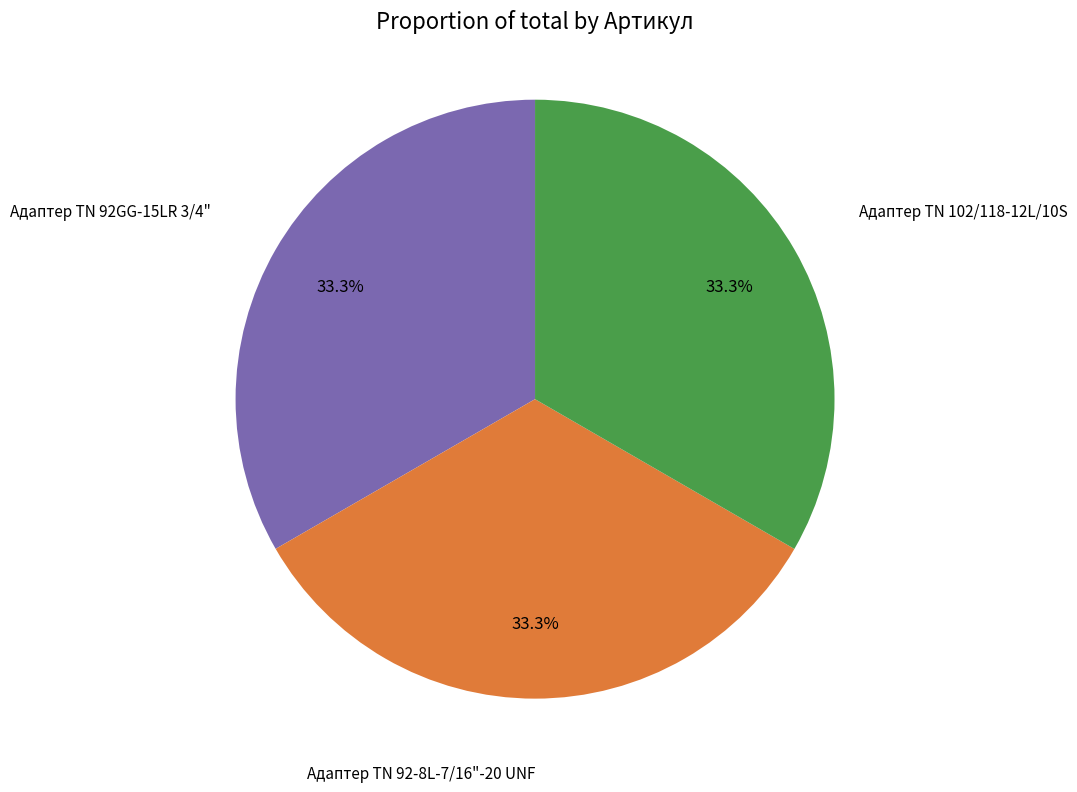

Is there a majority slice in this chart?

No